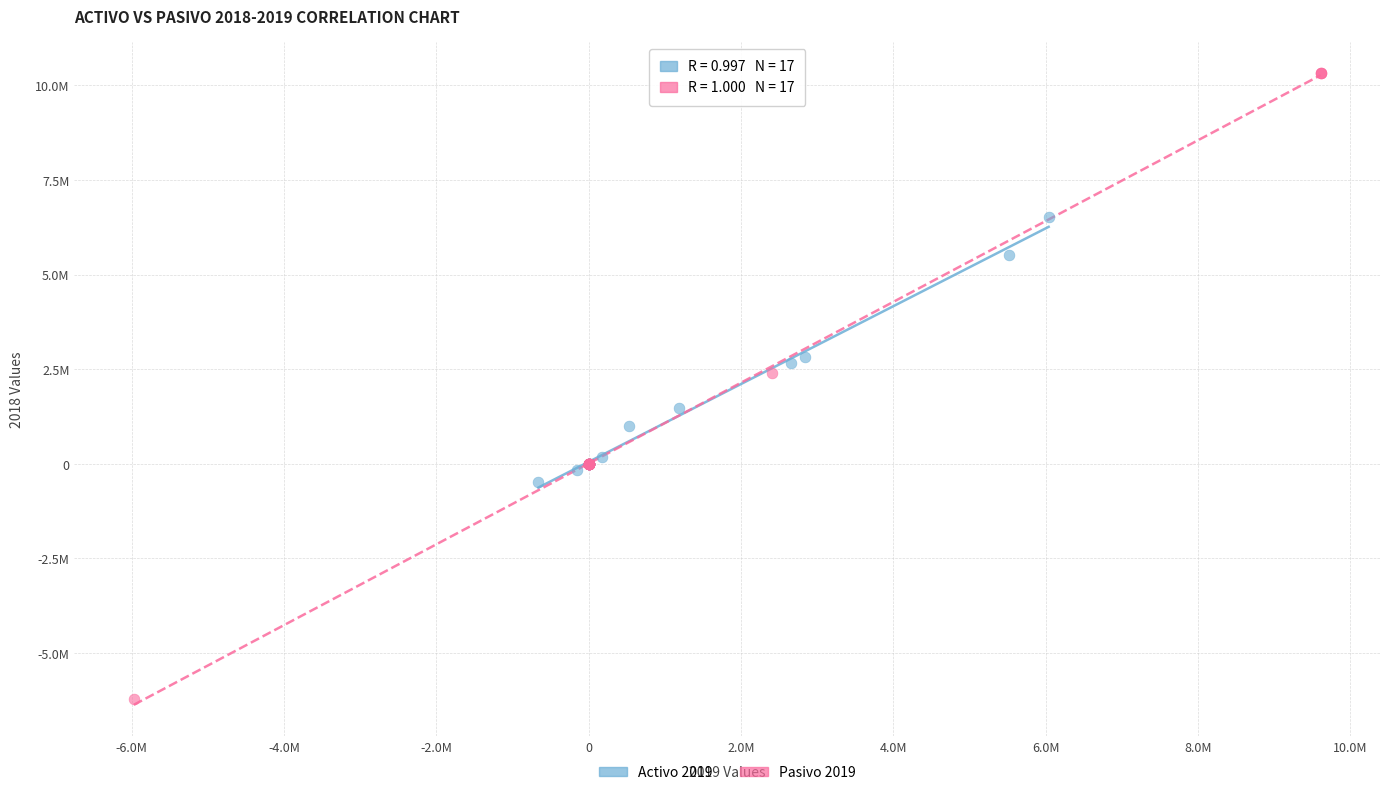

Which series contains the highest Y value?

Pasivo 2019